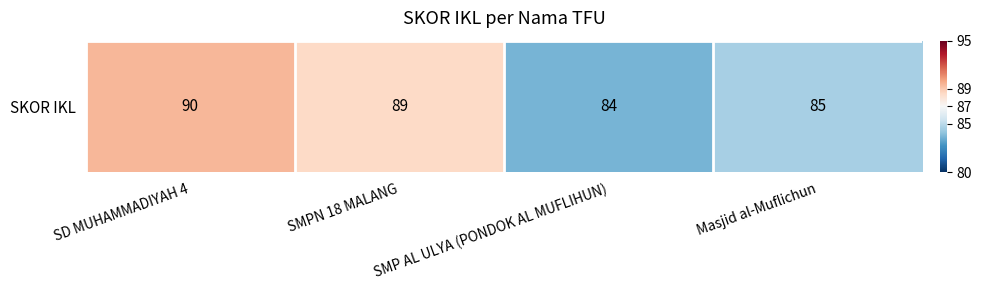

Is it true that the value at SD MUHAMMADIYAH 4 is 126?

False